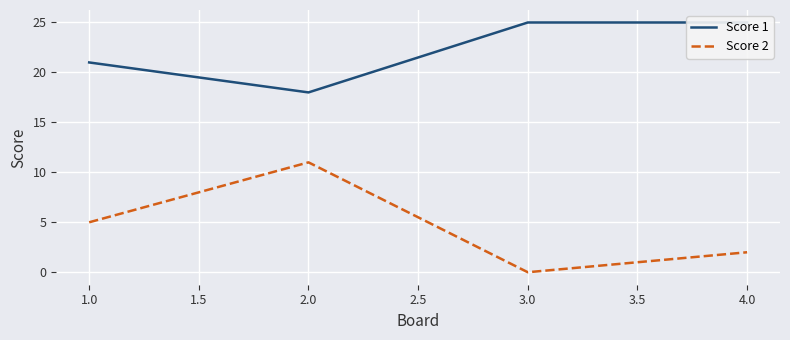

True or false: Score 1 has more than 2 points higher than both neighbors.

False